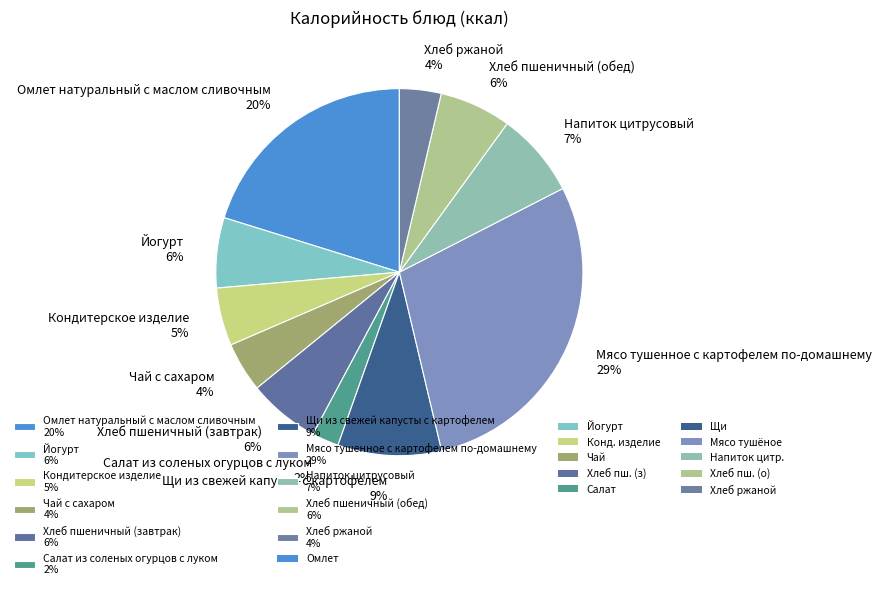

To the nearest percent, what percentage of the pie is Хлеб пшеничный (обед) 6%?

6%